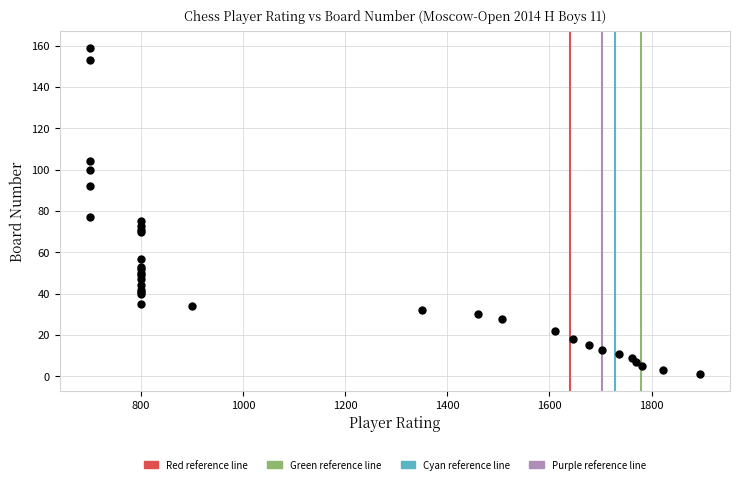

What Y value in the scatter plot is closest to 80?

77